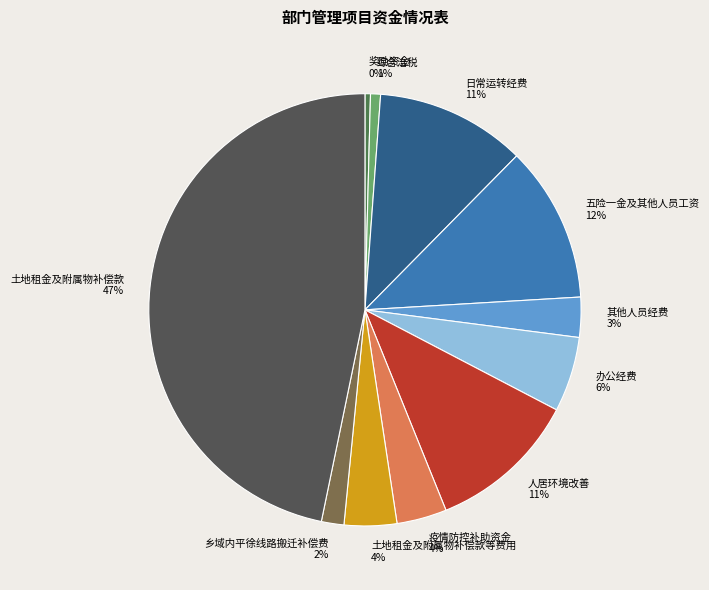

To the nearest percent, what portion does 其他人员经费 represent?

3%